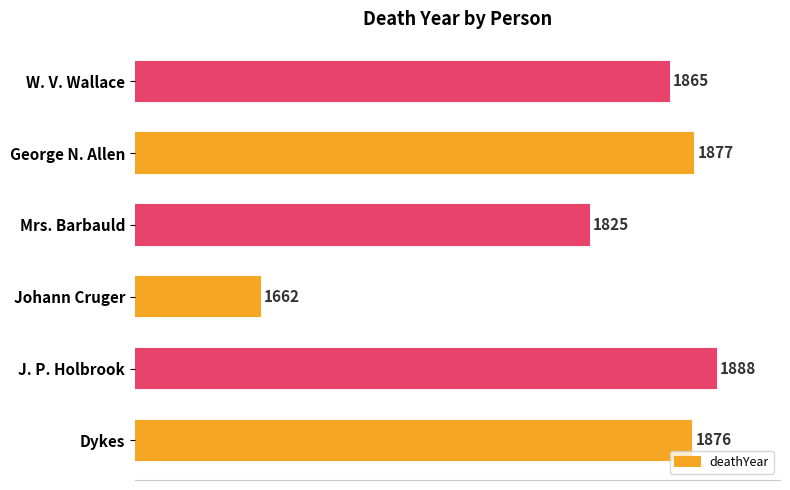

What is the average value?

1832